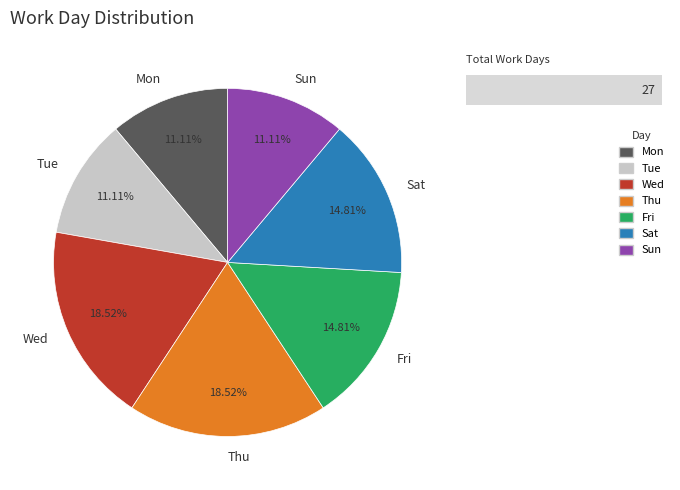

To the nearest percent, what portion does Thu represent?

19%